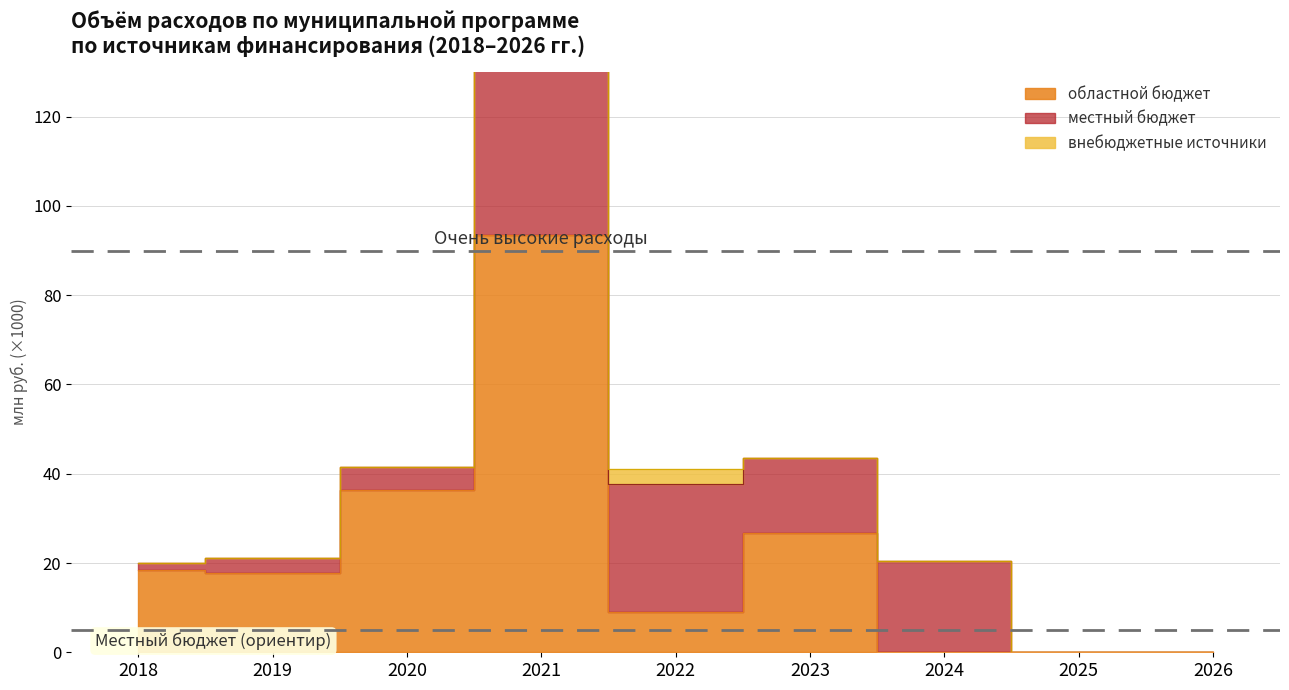

Rank the series by their average value, from highest to lowest.

областной бюджет, местный бюджет, внебюджетные источники